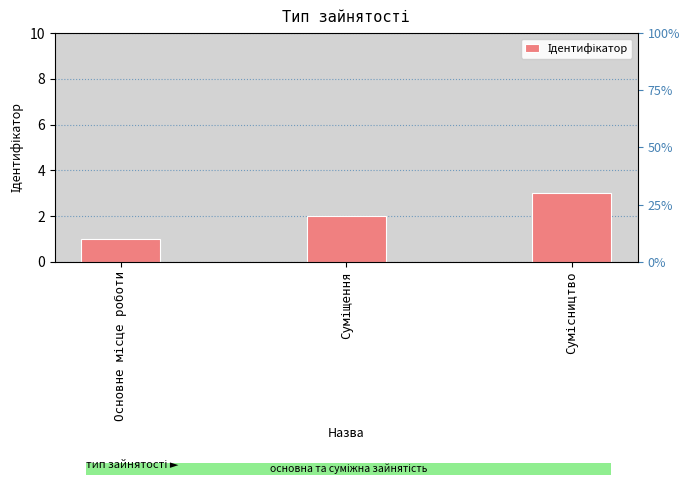

What is the label of the 1st bar from the right?

Сумісництво